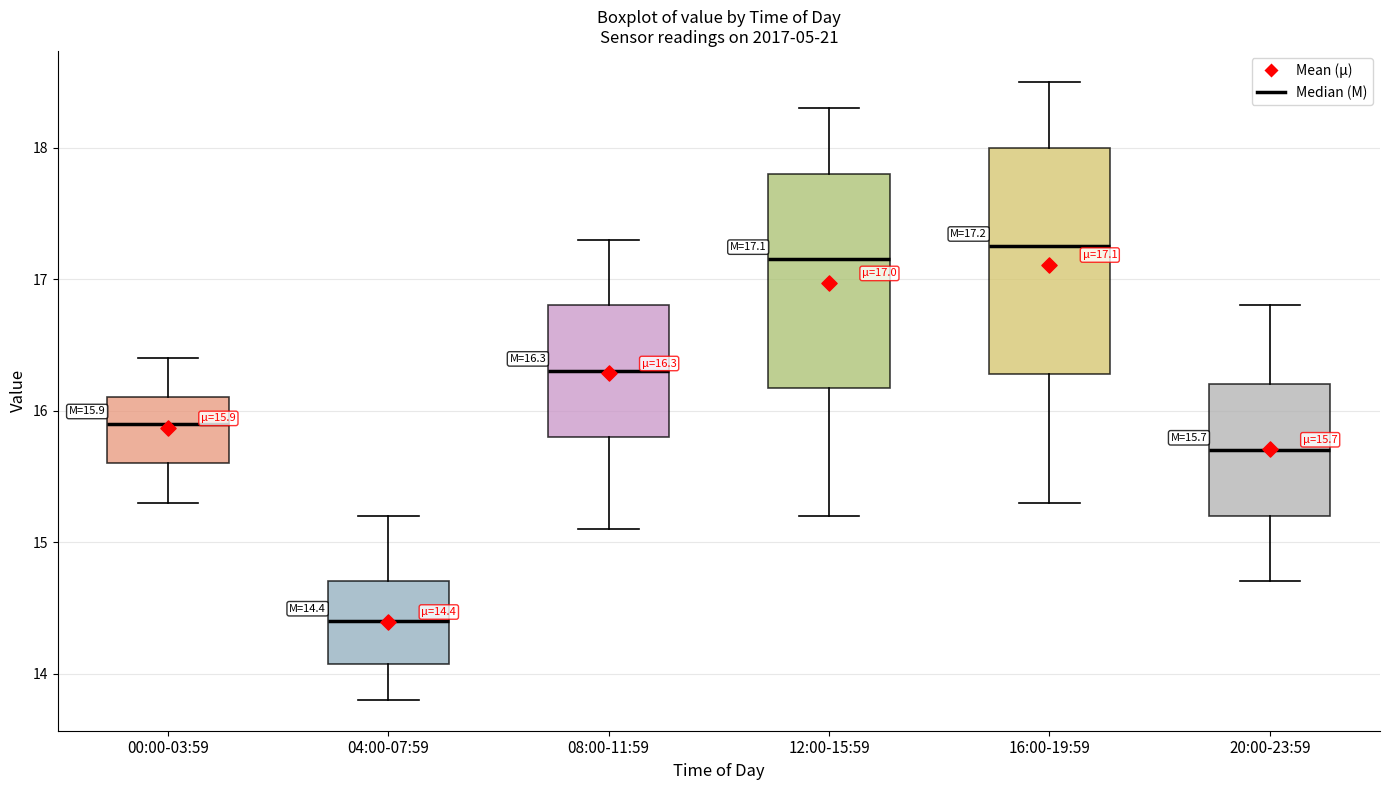

Which box is the tallest, from its lower edge to its upper edge?

16:00-19:59